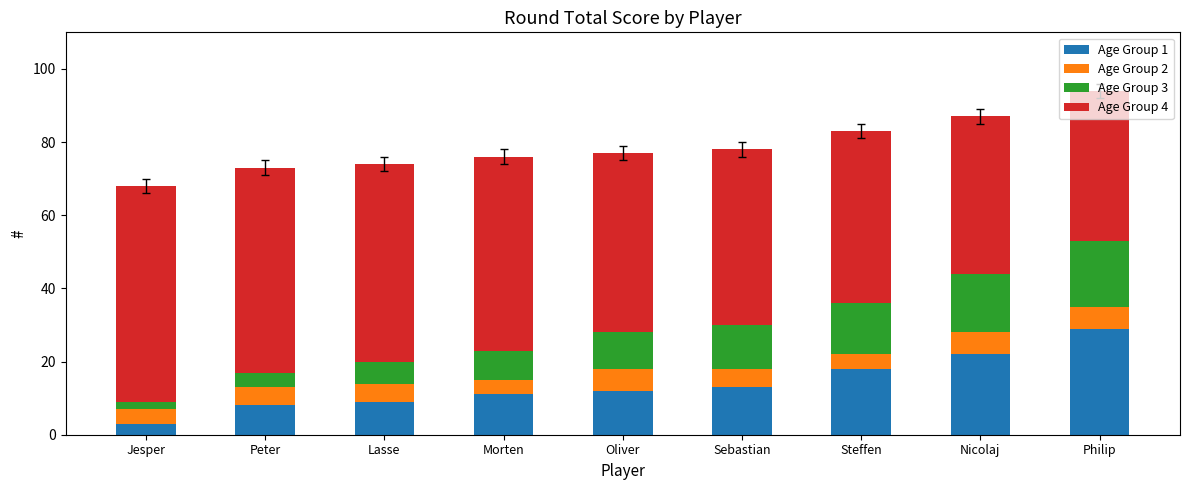

How many categories are shown in the chart?

9